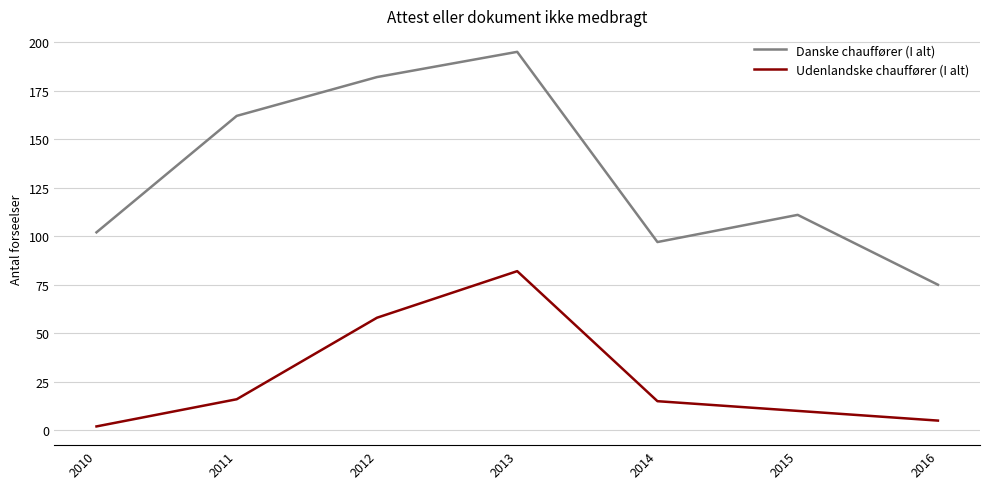

What is the total value across all series at 2015?

121